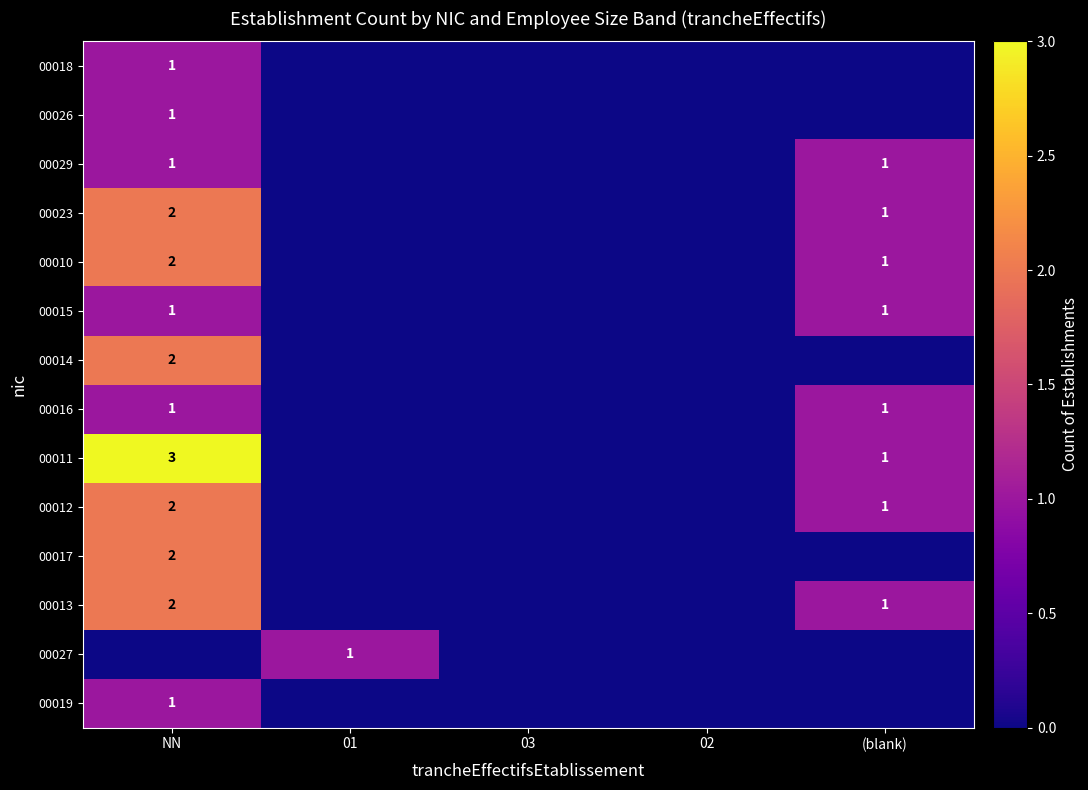

Is it true that 00011 equals 2 at (blank)?

False